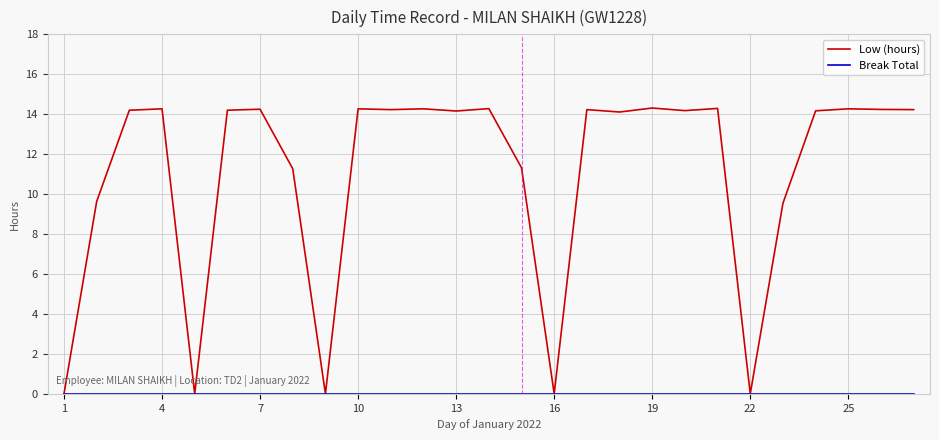

How many values in the Low (hours) series are below 14?

9